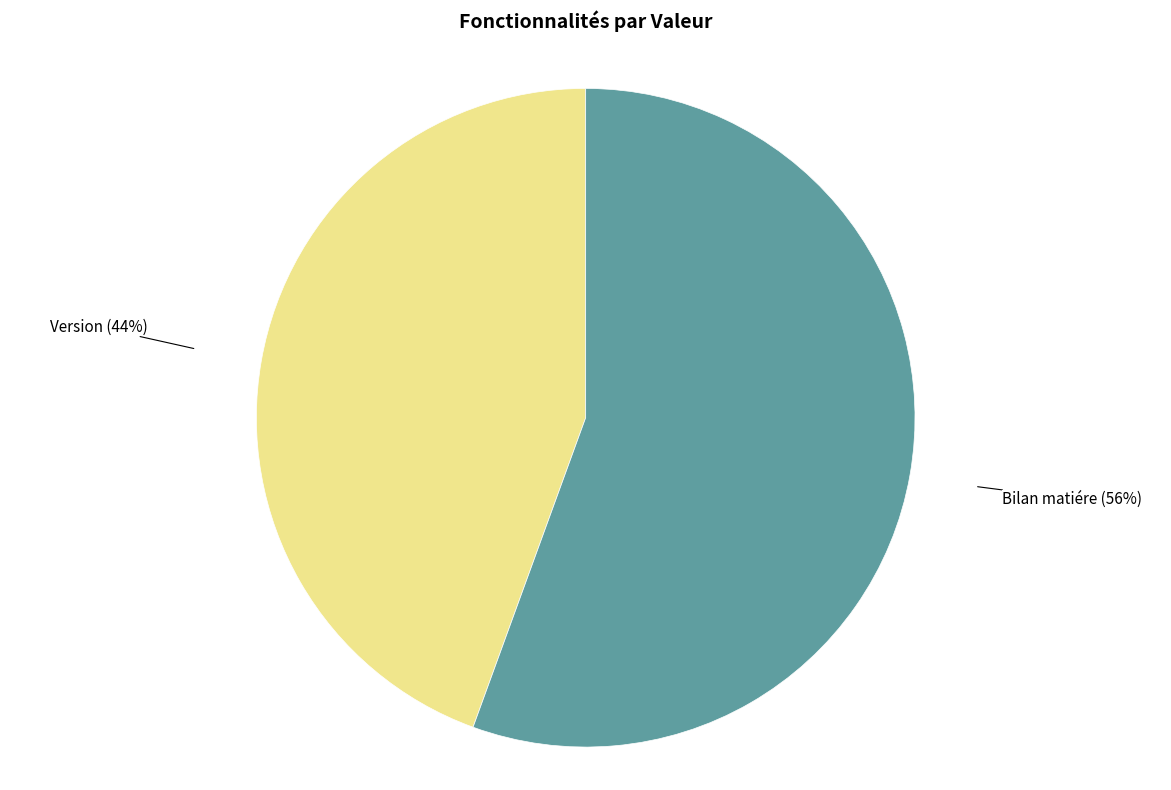

Is there any slice that represents more than half of the pie?

Yes